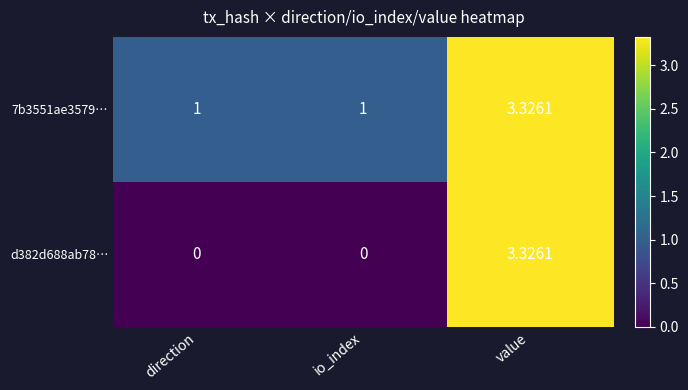

At which label does 7b3551ae3579… reach its peak?

value